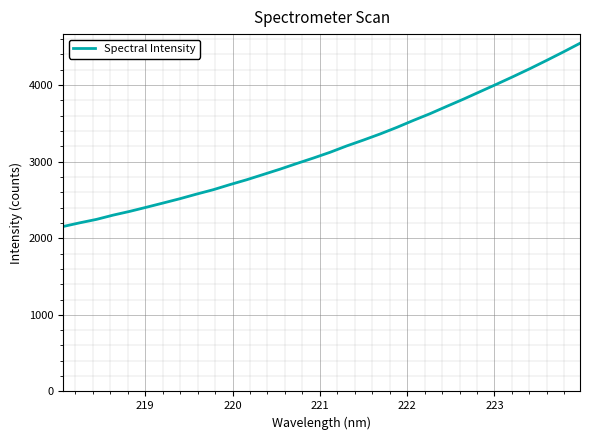

True or false: the data has more than 1 interior local peaks.

False